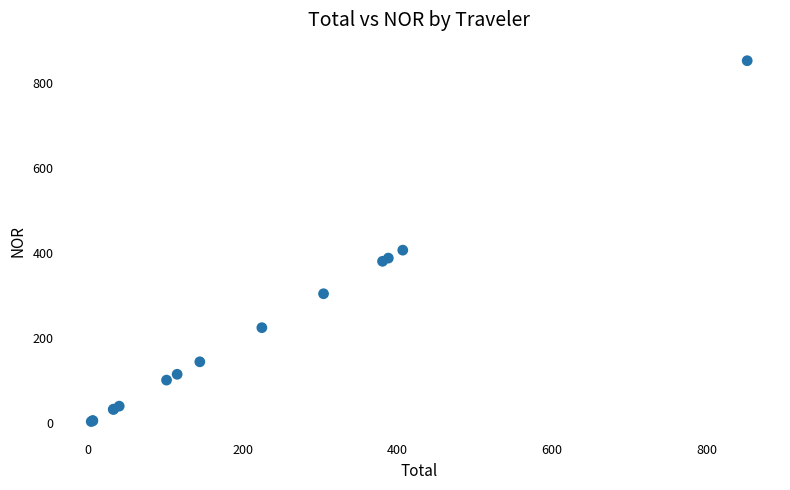

What Y value in the scatter plot is closest to 428?

406.8